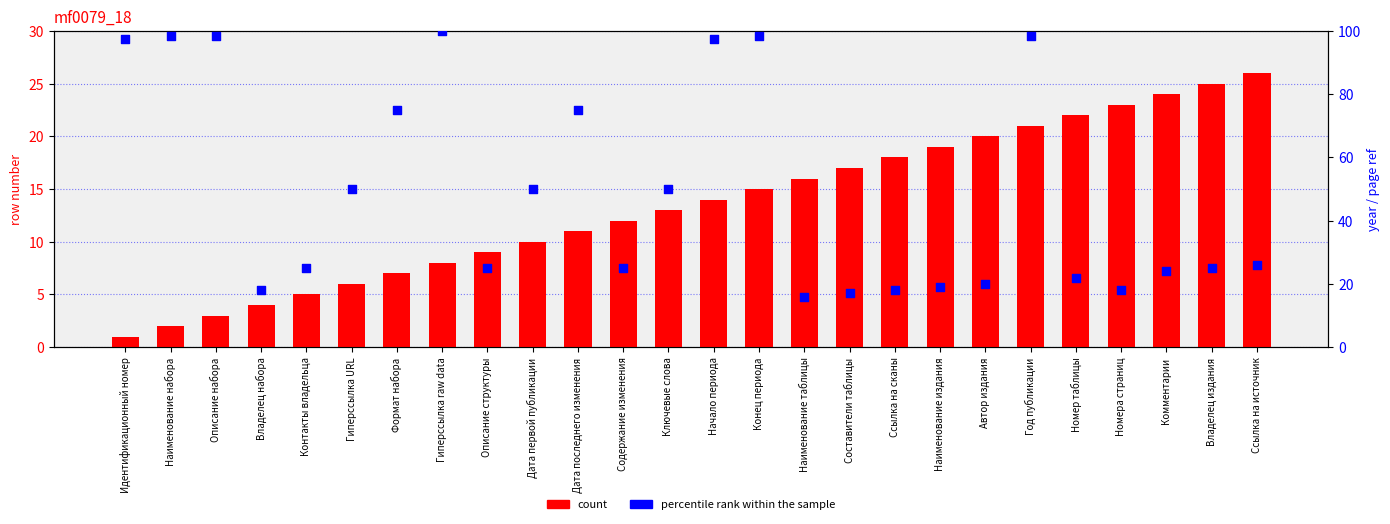

Is the value of count at Владелец издания greater than the value of percentile rank within the sample at Ключевые слова?

No